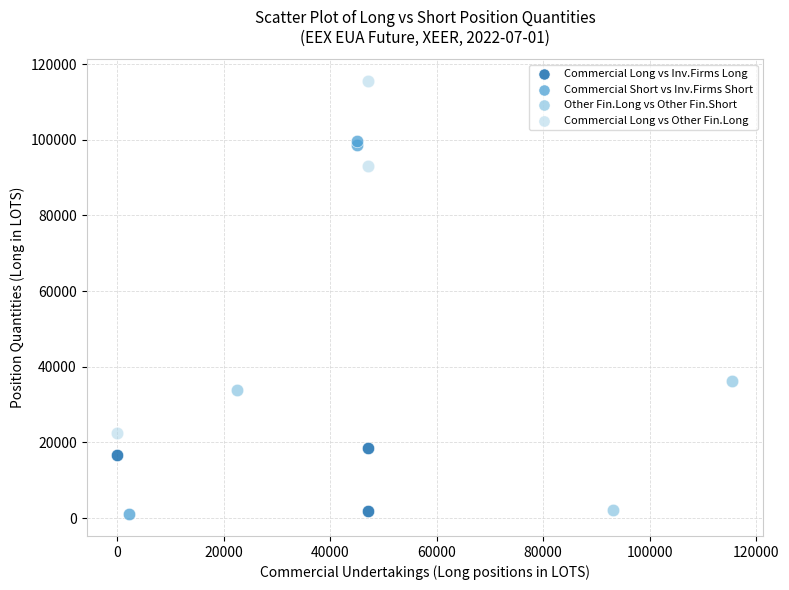

Which series contains the highest Y value?

Commercial Long vs Other Fin.Long